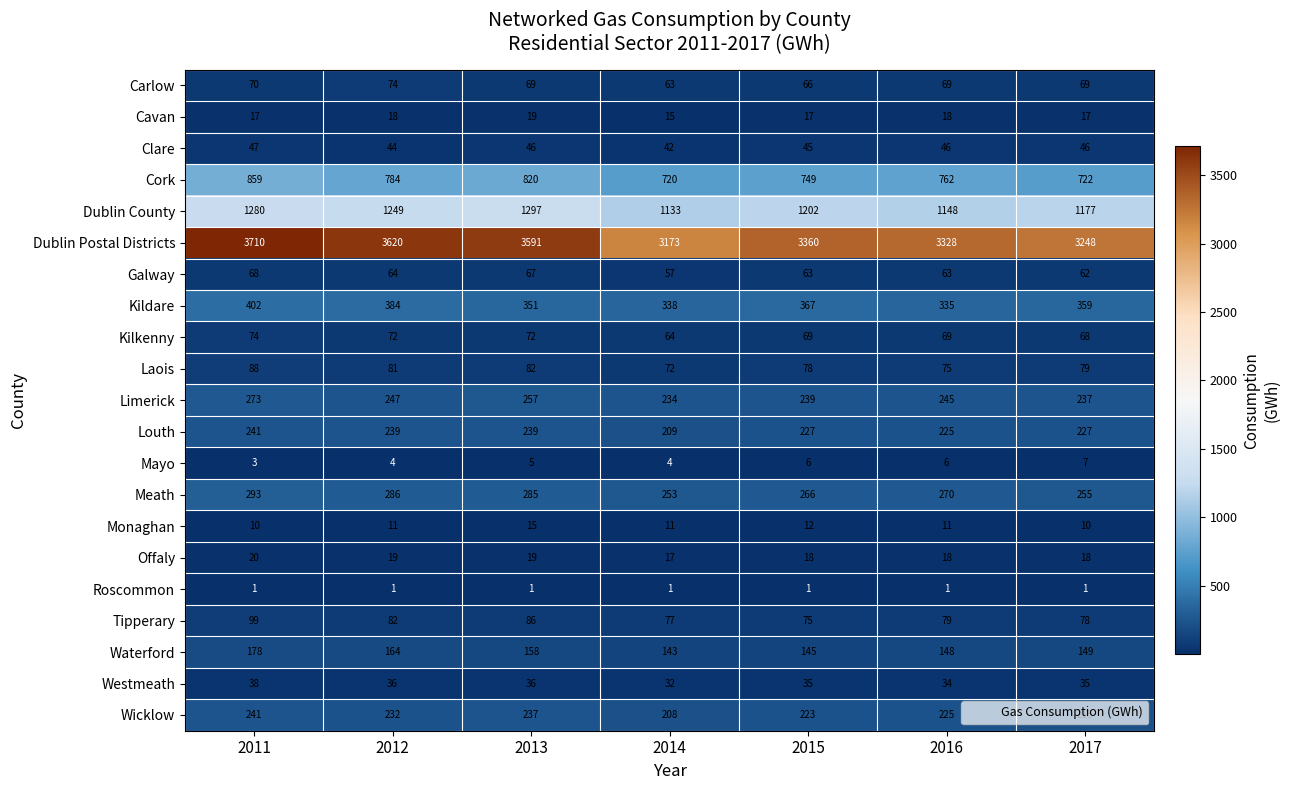

At which label does Laois first exceed 79?

2011